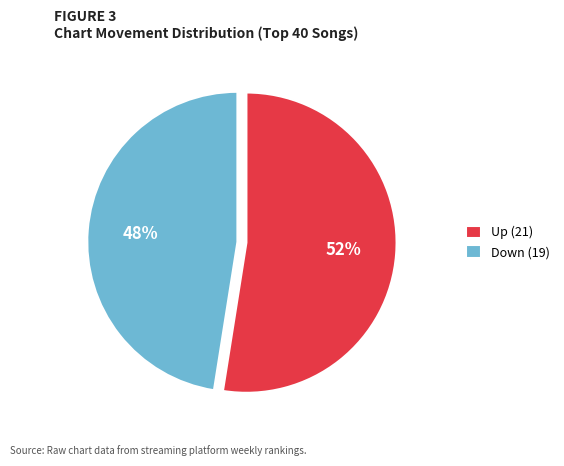

Rank the categories by value from lowest to highest.

Down (19), Up (21)